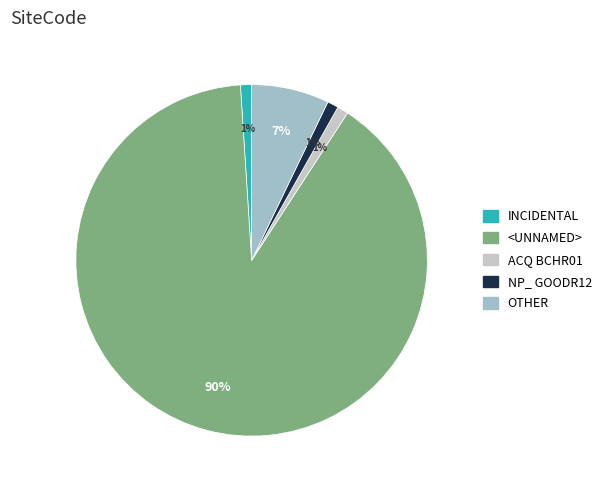

The NP_ GOODR12 slice represents 15% of the pie. True or false?

False